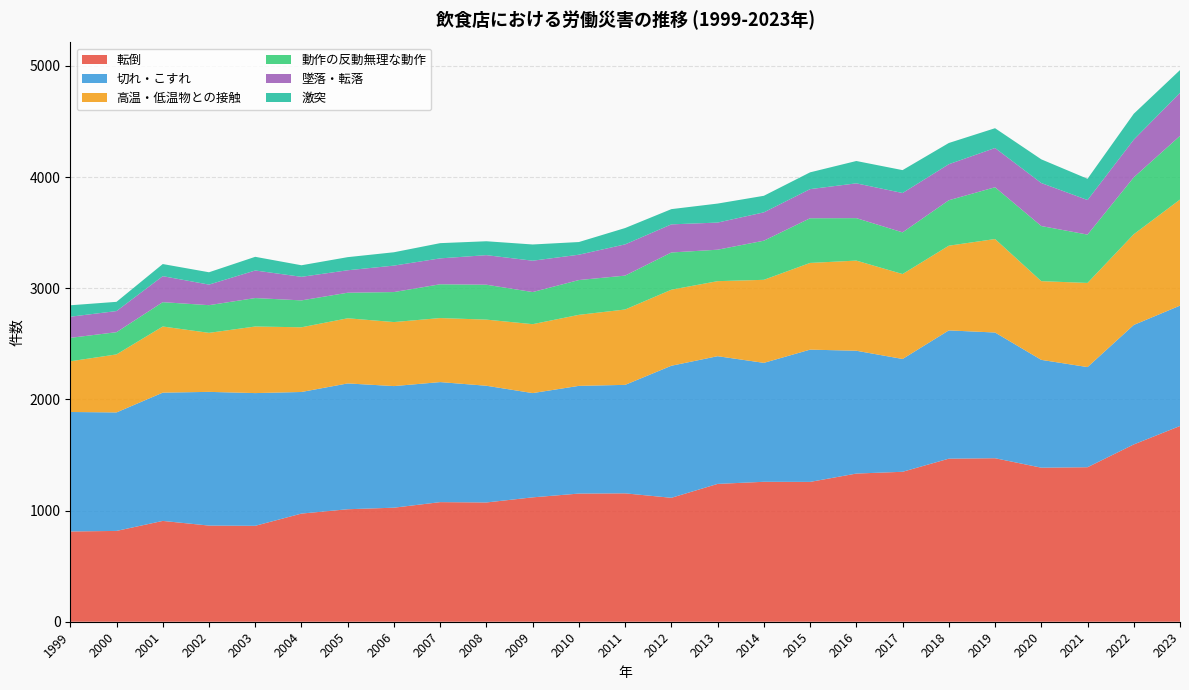

Reading left to right, transcribe all the data shown in this chart.

転倒: 1999=812	2000=817	2001=907	2002=865	2003=863	2004=973	2005=1012	2006=1026	2007=1076	2008=1073	2009=1119	2010=1153	2011=1155	2012=1115	2013=1240	2014=1259	2015=1258	2016=1333	2017=1349	2018=1467	2019=1471	2020=1386	2021=1390	2022=1595	2023=1761
切れ・こすれ: 1999=1075	2000=1066	2001=1154	2002=1203	2003=1194	2004=1094	2005=1132	2006=1094	2007=1080	2008=1050	2009=938	2010=969	2011=976	2012=1188	2013=1149	2014=1070	2015=1190	2016=1105	2017=1015	2018=1154	2019=1131	2020=970	2021=901	2022=1075	2023=1083
高温・低温物との接触: 1999=456	2000=522	2001=595	2002=531	2003=599	2004=582	2005=586	2006=576	2007=576	2008=595	2009=620	2010=639	2011=678	2012=684	2013=675	2014=747	2015=780	2016=811	2017=764	2018=762	2019=841	2020=708	2021=757	2022=816	2023=954
動作の反動無理な動作: 1999=211	2000=200	2001=219	2002=249	2003=256	2004=242	2005=230	2006=270	2007=304	2008=314	2009=289	2010=313	2011=305	2012=335	2013=283	2014=352	2015=402	2016=382	2017=375	2018=409	2019=466	2020=496	2021=435	2022=512	2023=573
墜落・転落: 1999=190	2000=190	2001=234	2002=185	2003=248	2004=212	2005=202	2006=238	2007=233	2008=266	2009=282	2010=228	2011=281	2012=253	2013=244	2014=255	2015=262	2016=313	2017=354	2018=324	2019=353	2020=387	2021=311	2022=339	2023=387
激突: 1999=103	2000=83	2001=109	2002=111	2003=123	2004=104	2005=118	2006=120	2007=137	2008=125	2009=146	2010=114	2011=147	2012=137	2013=171	2014=149	2015=151	2016=201	2017=206	2018=191	2019=178	2020=213	2021=191	2022=233	2023=205